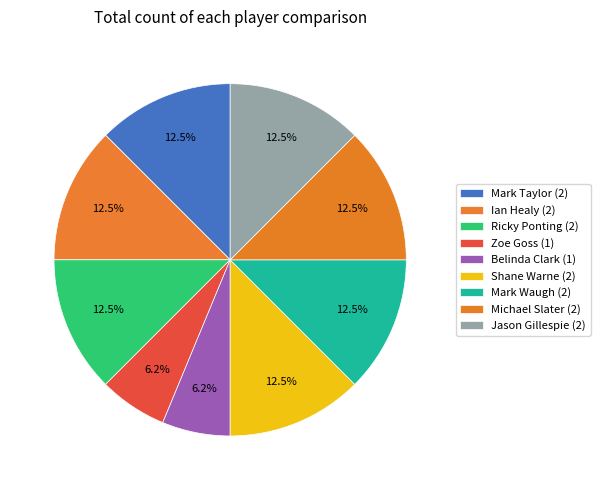

Is there any slice that represents more than half of the pie?

No